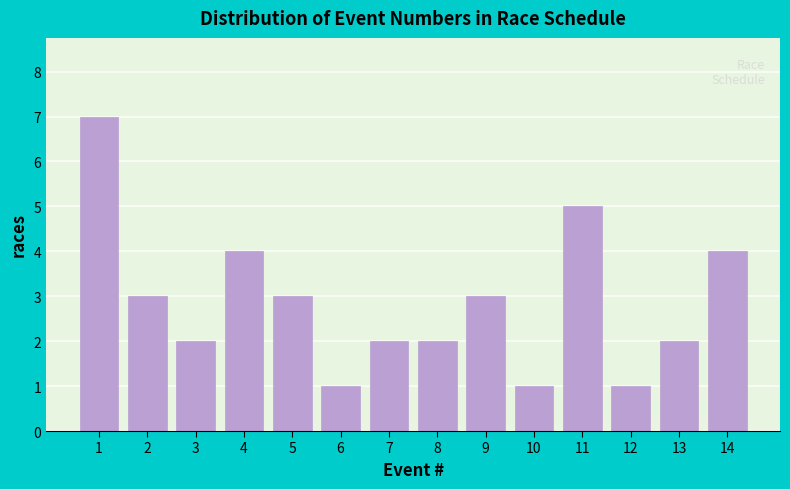

Reading right to left, extract all data points from this chart.

4	2	1	5	1	3	2	2	1	3	4	2	3	7